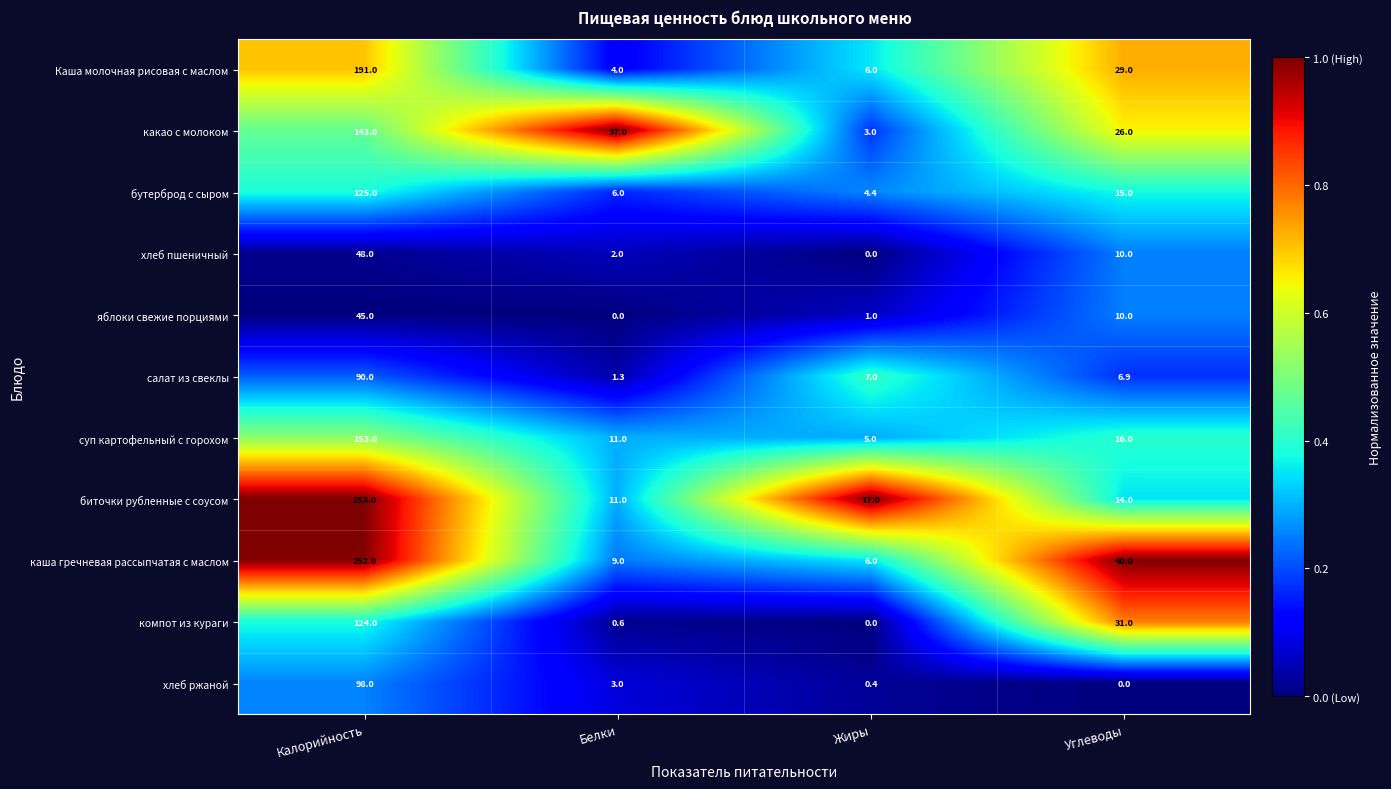

How many data points in яблоки свежие порциями are less than 10?

2